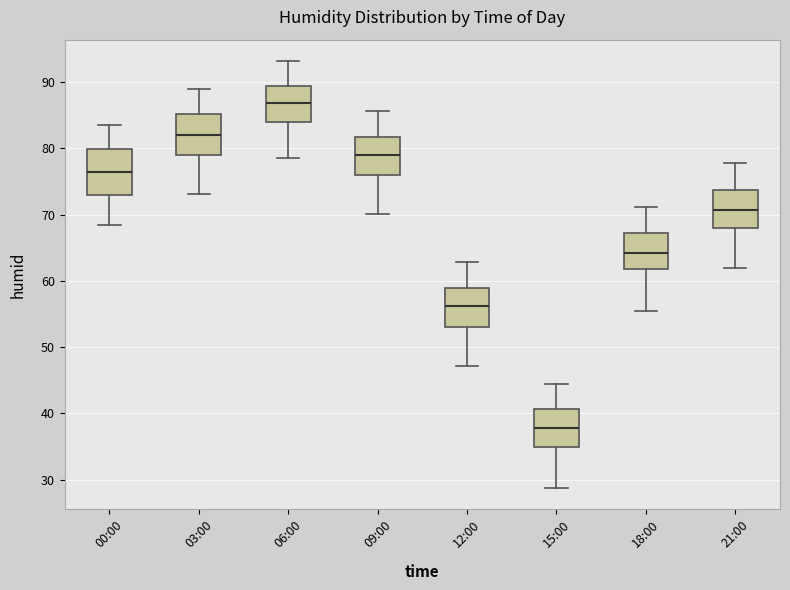

Where is the upper edge of the box for 09:00 on the y-axis? The values are not printed on the chart, so give them approximately, as read against the axis.

82